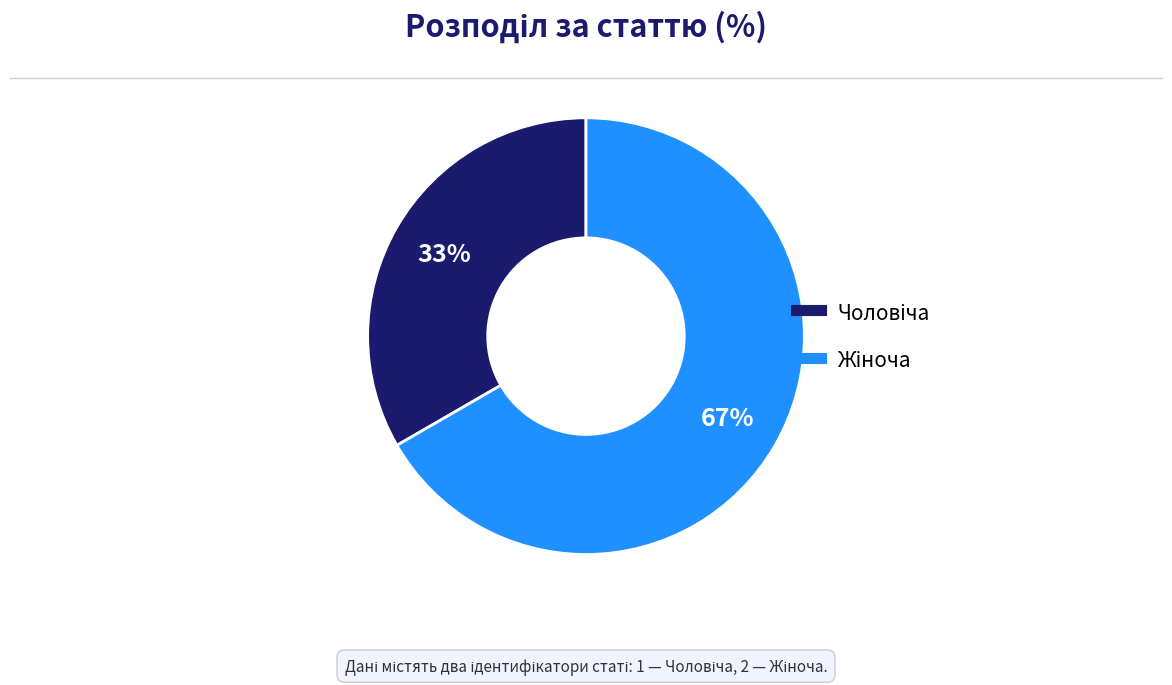

Is there a majority slice in this chart?

Yes